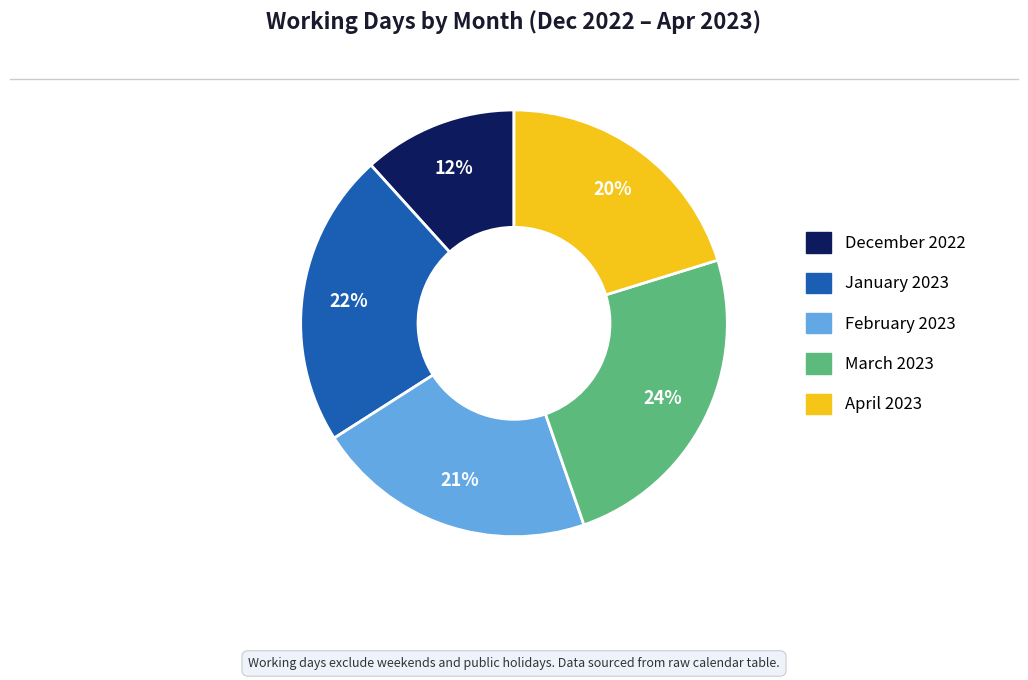

Is the sum of February 2023 and April 2023 greater than half?

No